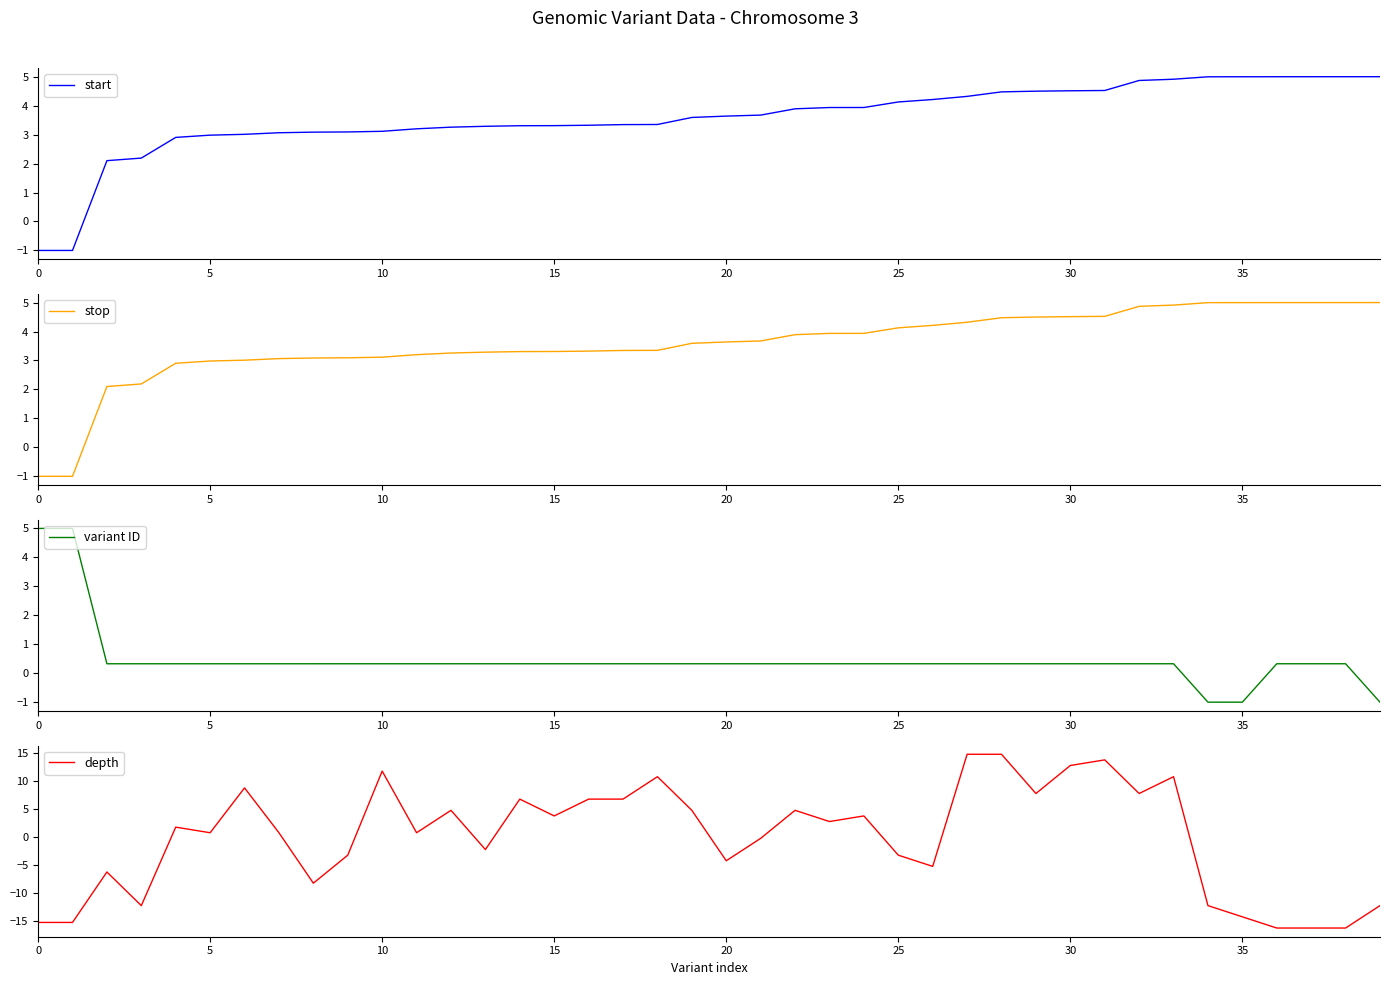

Between 29 and 20, which is larger?

29